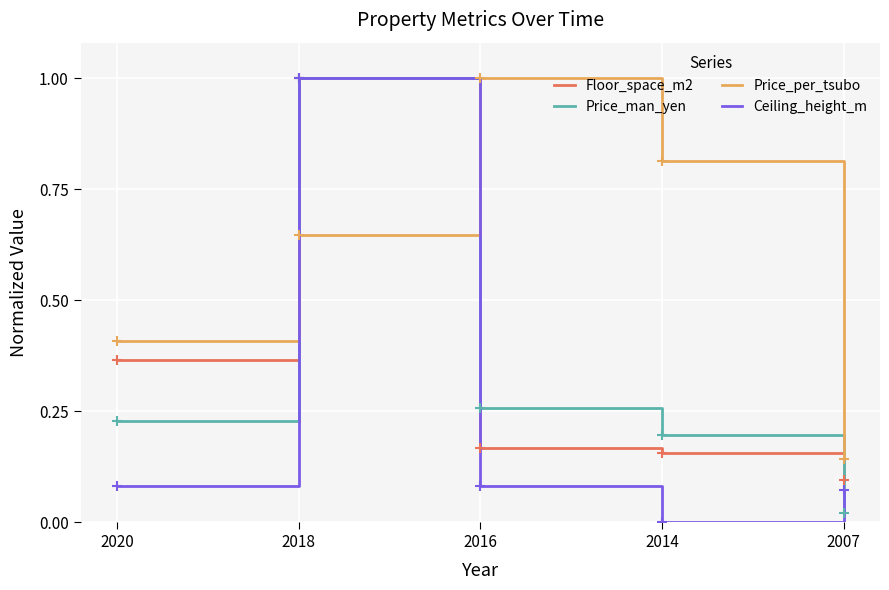

What is the total value across all series at 2020?

1.1